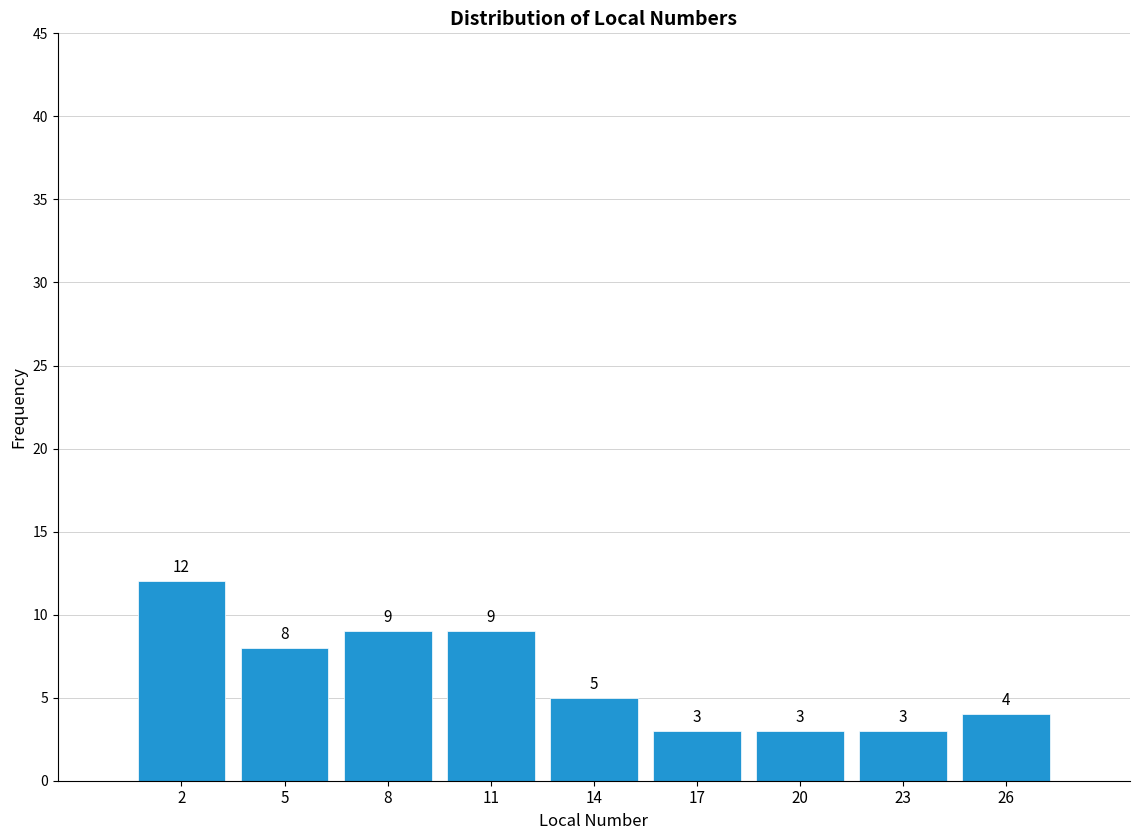

Reading left to right, transcribe all the data shown in this chart.

2=12	5=8	8=9	11=9	14=5	17=3	20=3	23=3	26=4